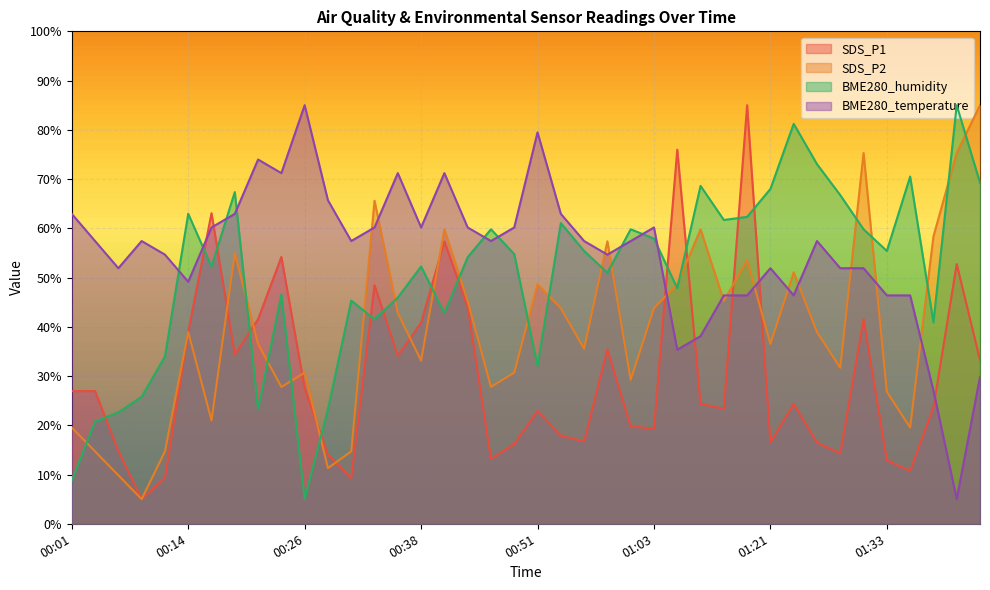

What are all the series names shown in the legend?

SDS_P1, SDS_P2, BME280_humidity, BME280_temperature